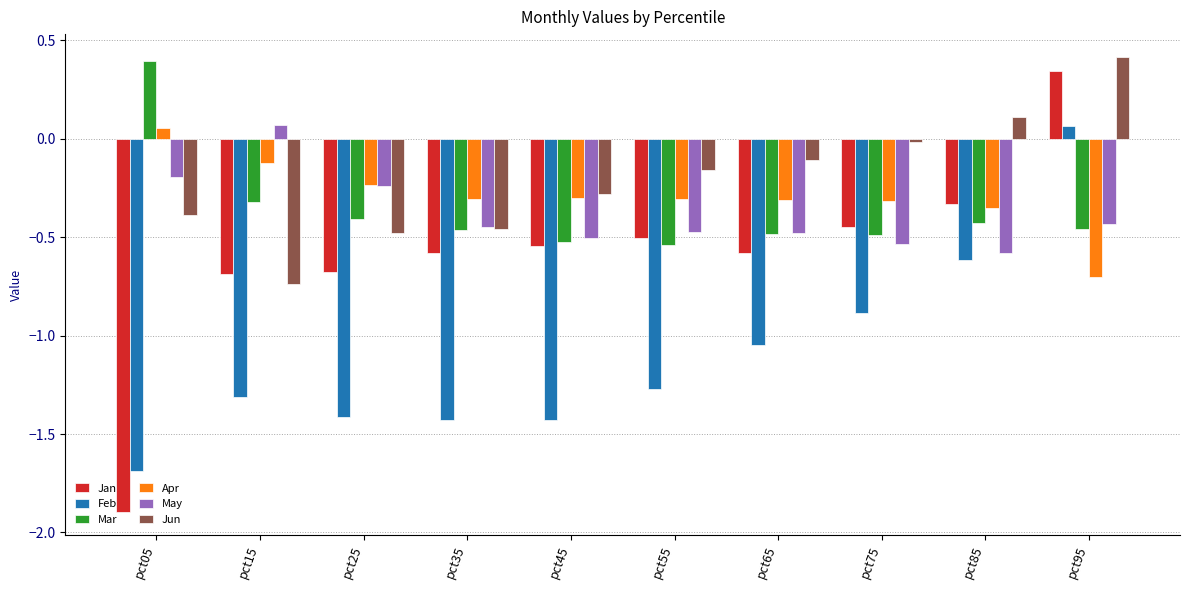

Where does the Feb series first go above -1?

pct75